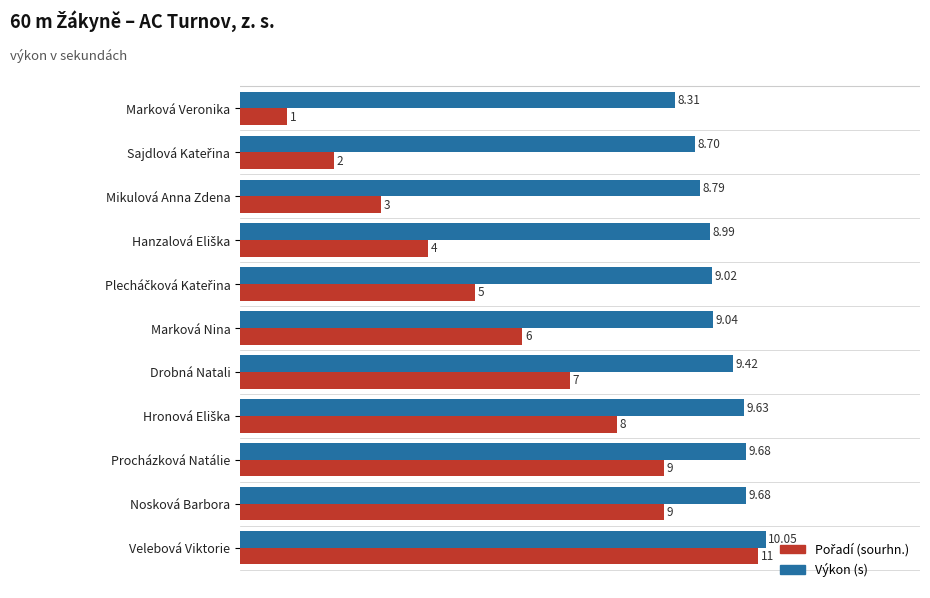

Count the number of data series in this chart.

2